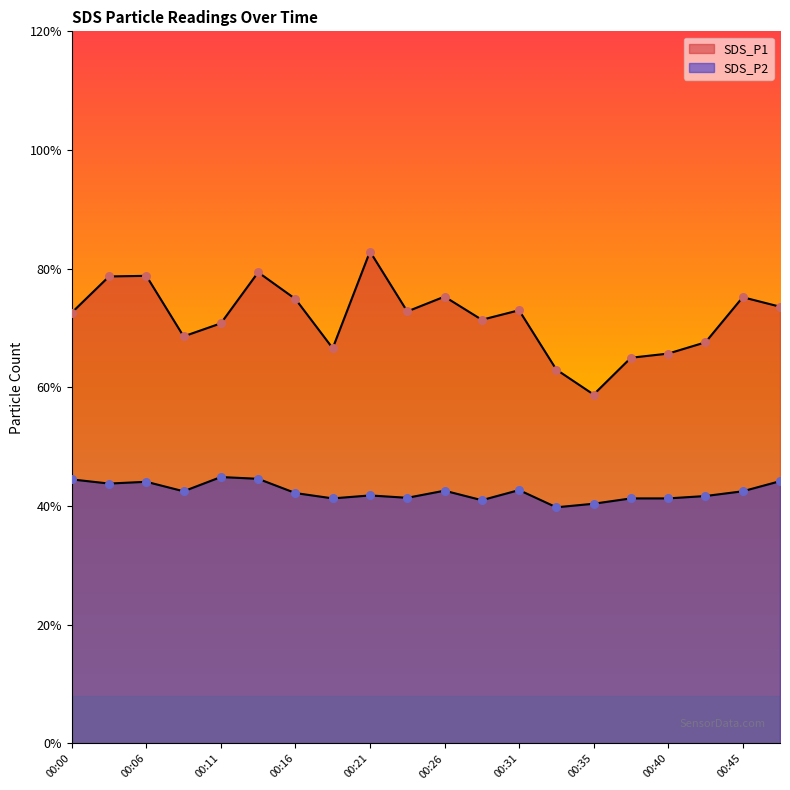

Which series contains the highest Y value?

SDS_P1